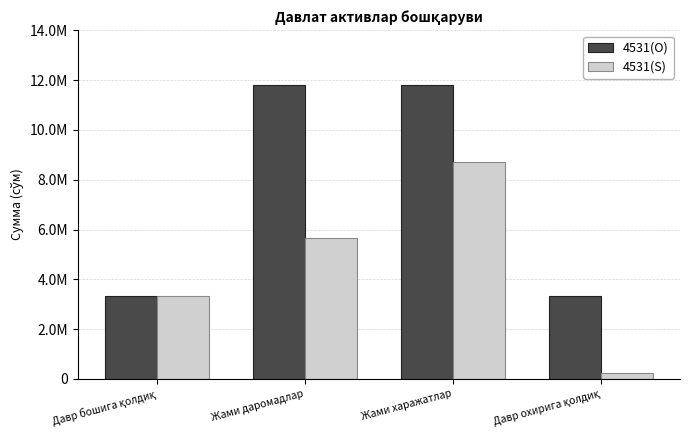

What are all the series names shown in the legend?

4531(O), 4531(S)